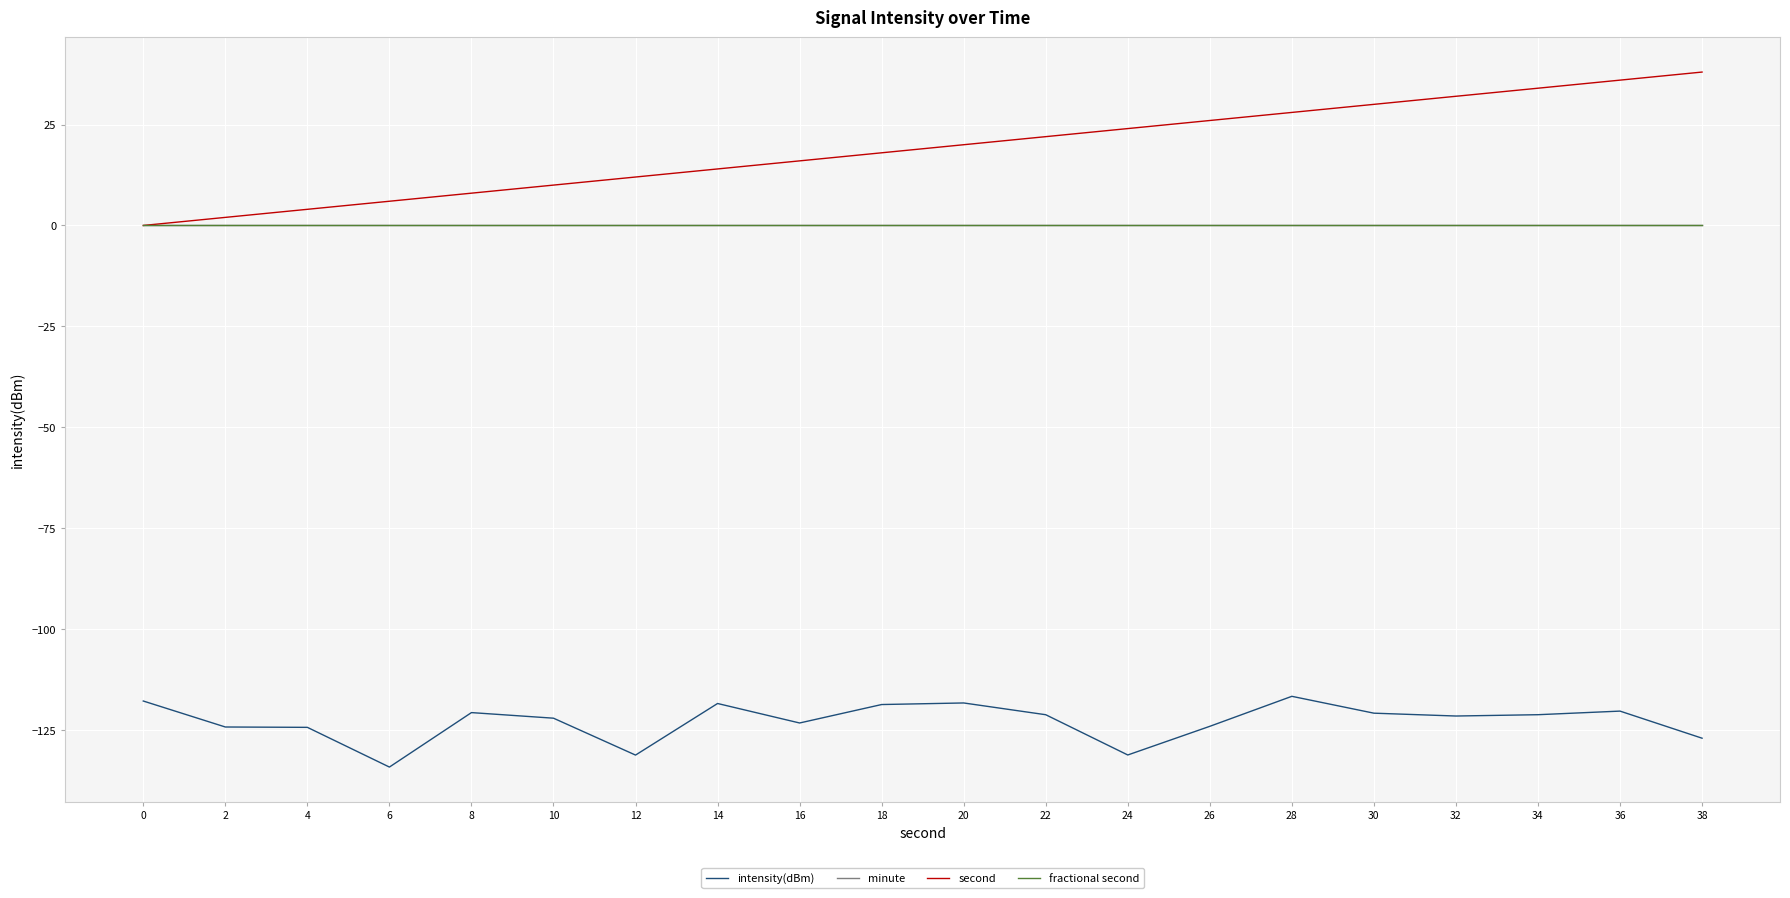

Does the chart display data point markers on the line(s)?

No